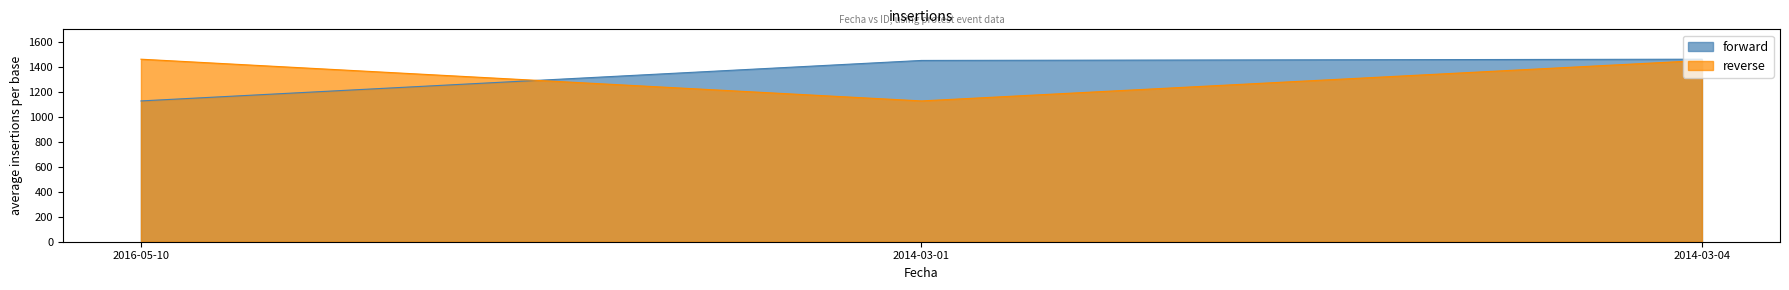

What is the total value across all series at 2014-03-01?

2578